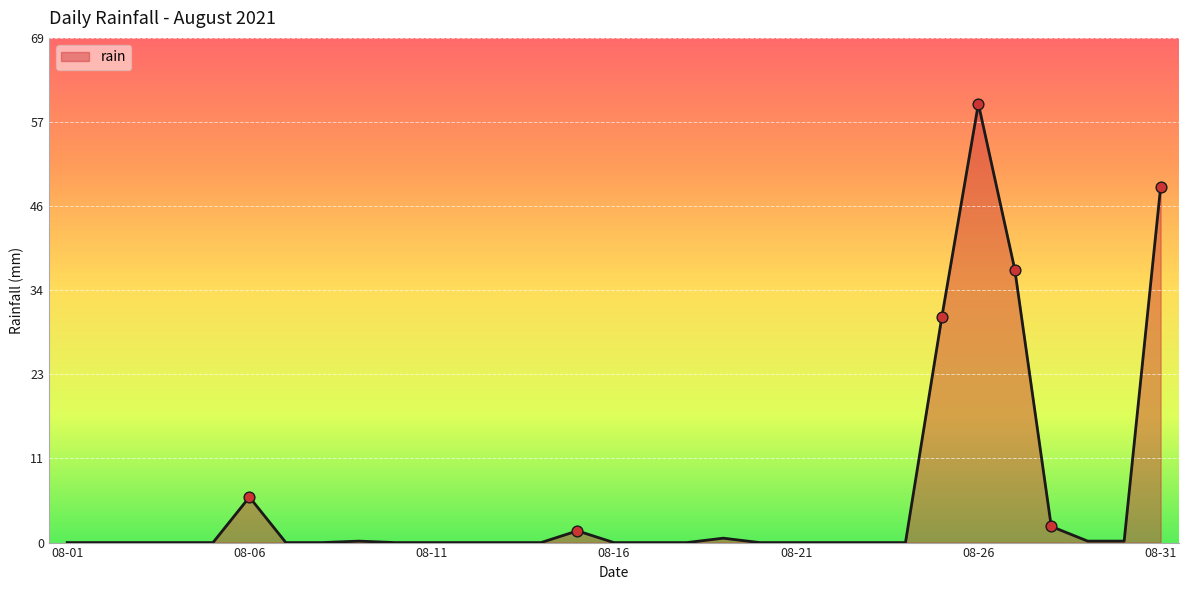

What is the greatest value displayed?

59.8